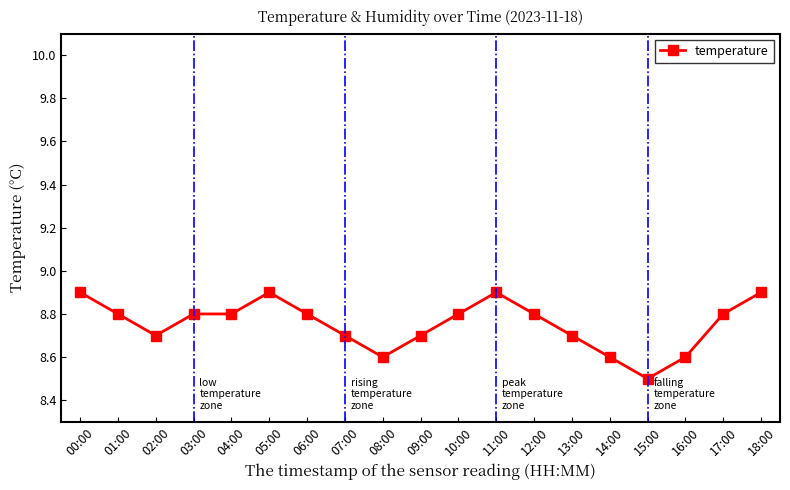

What is the ratio of the value at 16:00 to the value at 12:00?

1.0